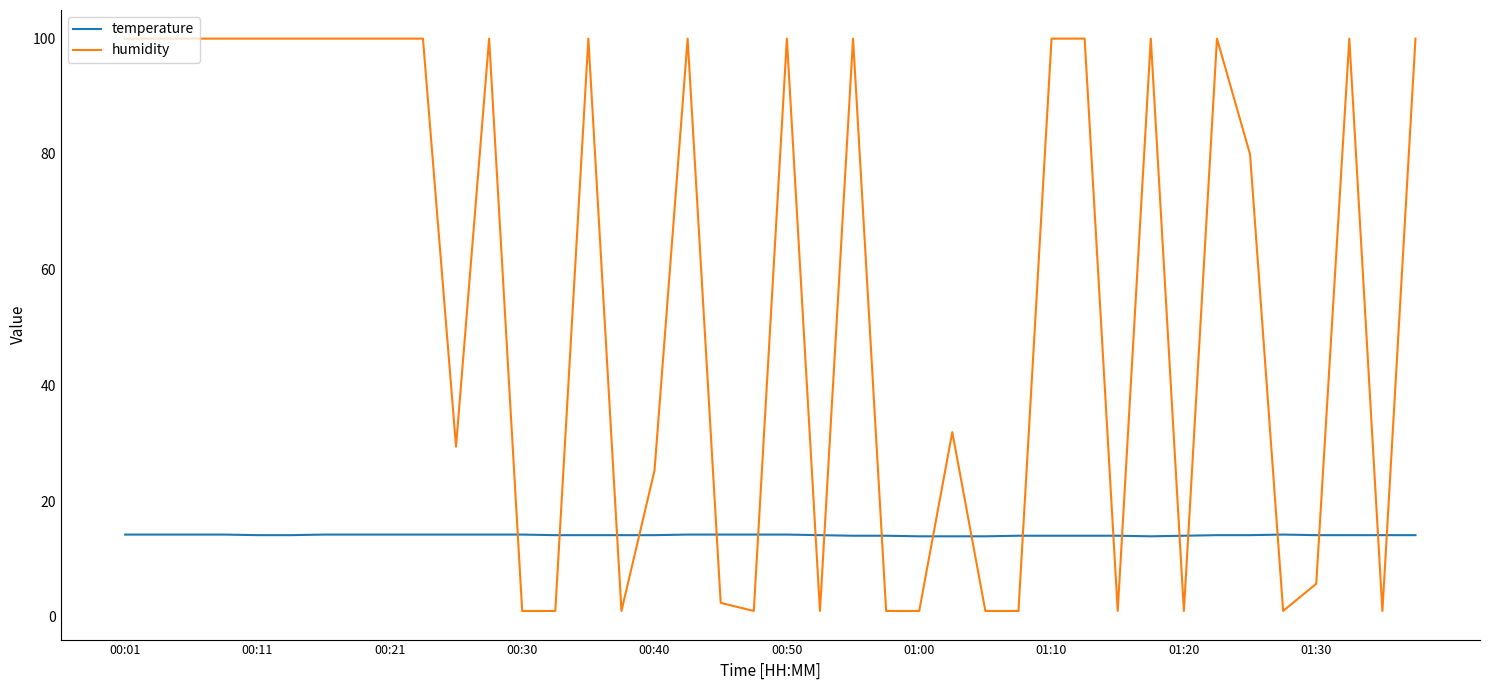

Rank the series by their maximum value, from highest to lowest.

humidity, temperature